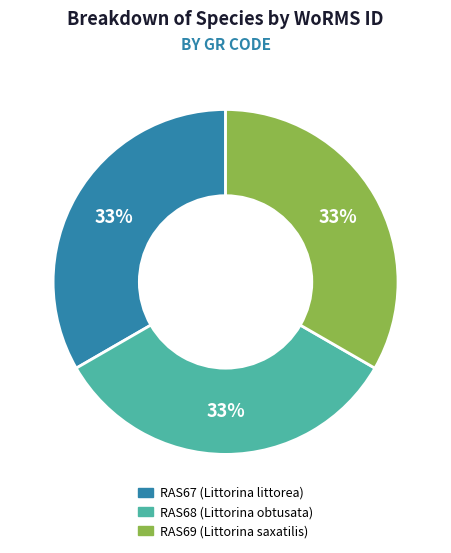

True or false: RAS68 accounts for 46% of the total.

False